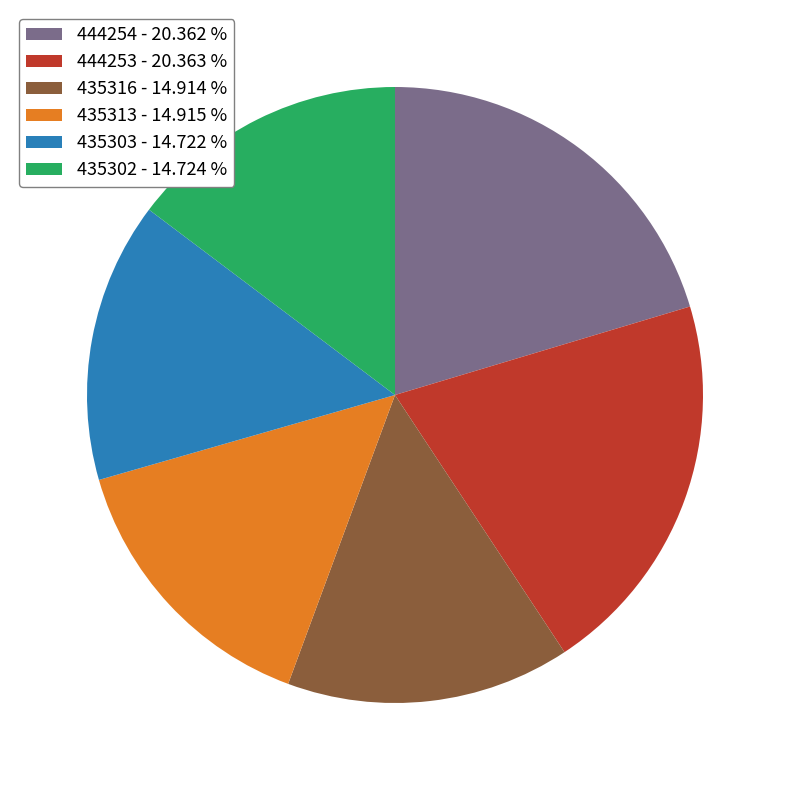

What is the ratio of the value at 435316 - 14.914 % to the value at 435313 - 14.915 %?

1.0